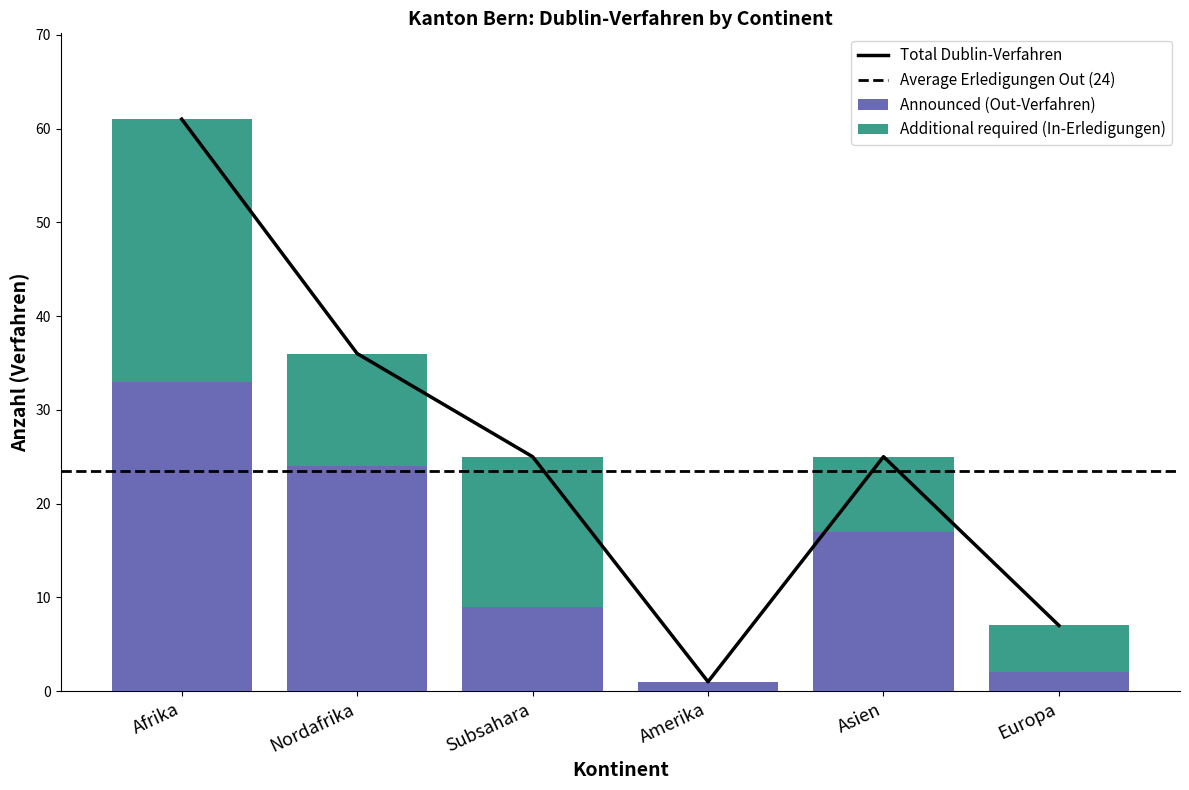

What position from the left is Asien?

5